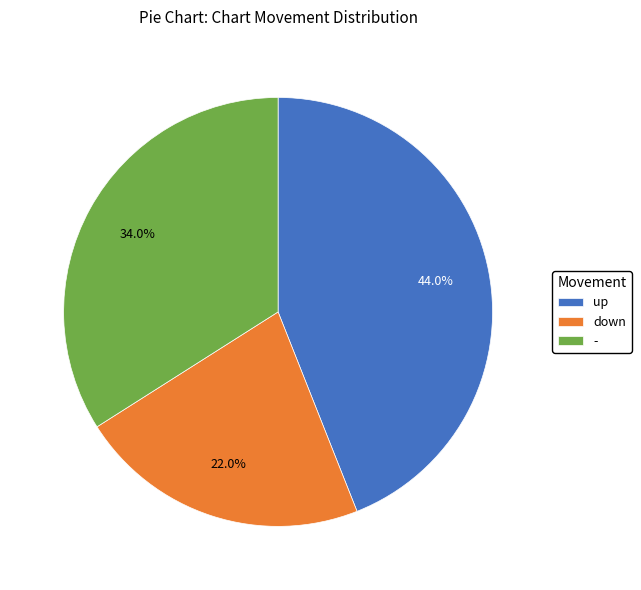

To the nearest percent, what is the difference between the largest and smallest slice percentages?

22%